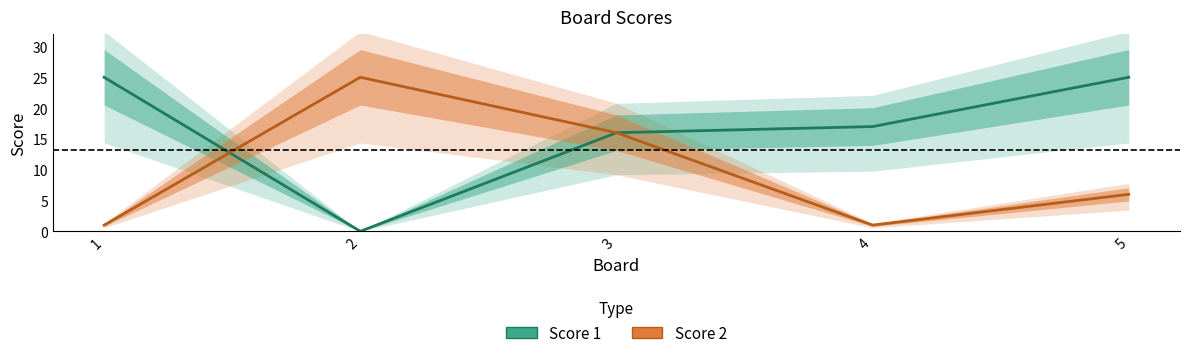

Rank the series by their average value, from lowest to highest.

Score 2, Score 1